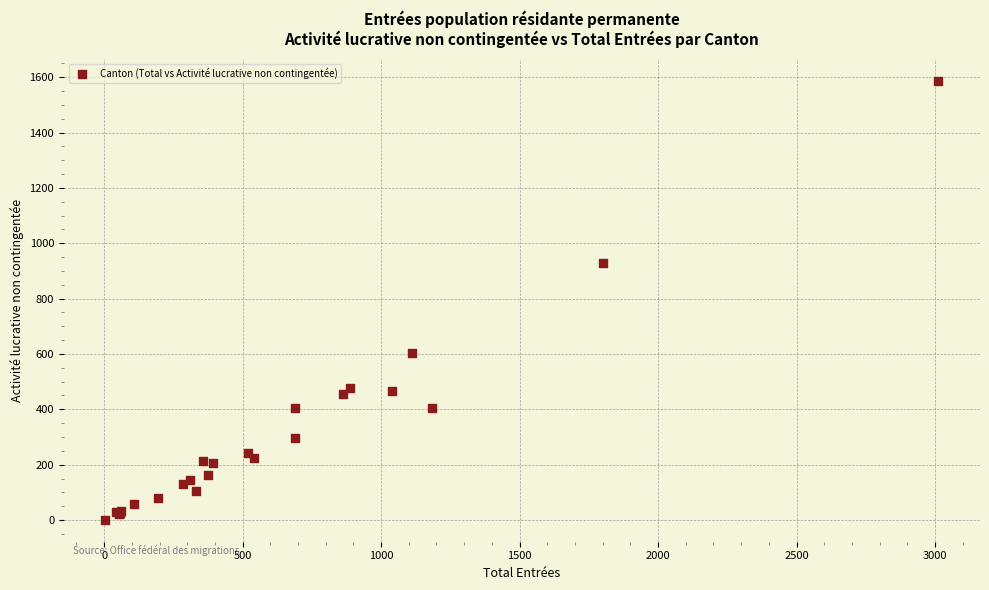

What Y value in the scatter plot is closest to 794?

930